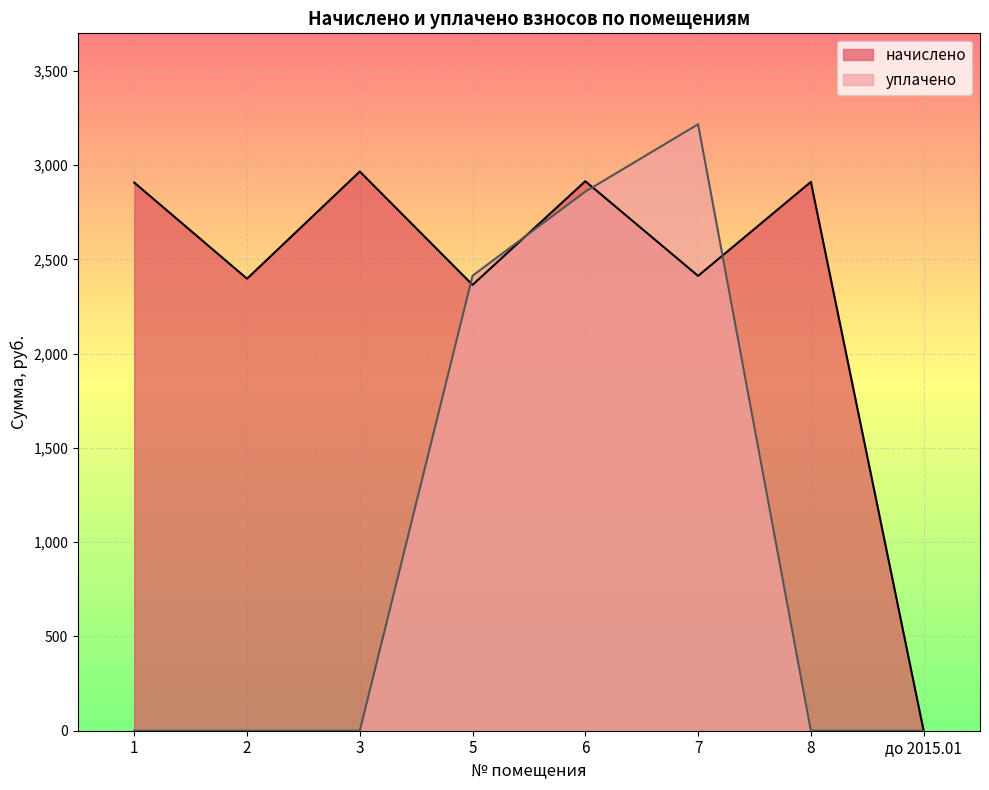

What position from the left is 2?

2